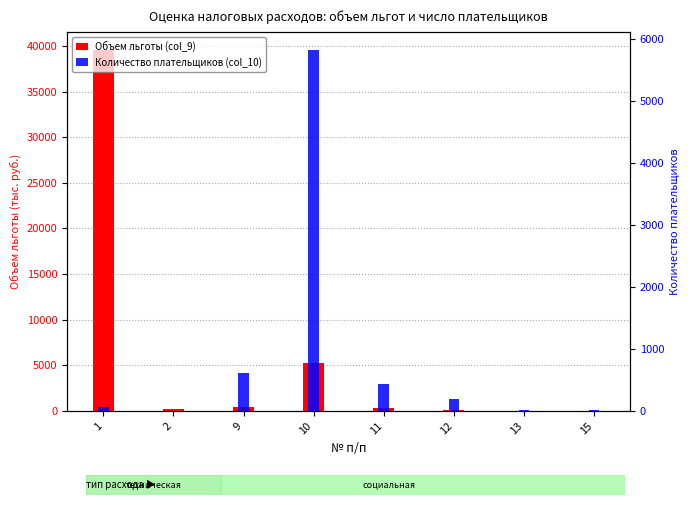

Between 9 and 15, which is larger?

9